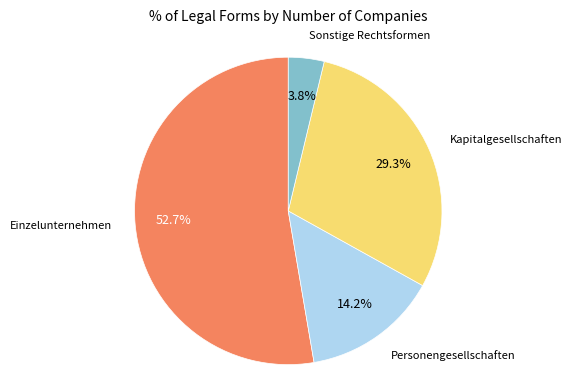

Does any single category account for the majority?

Yes